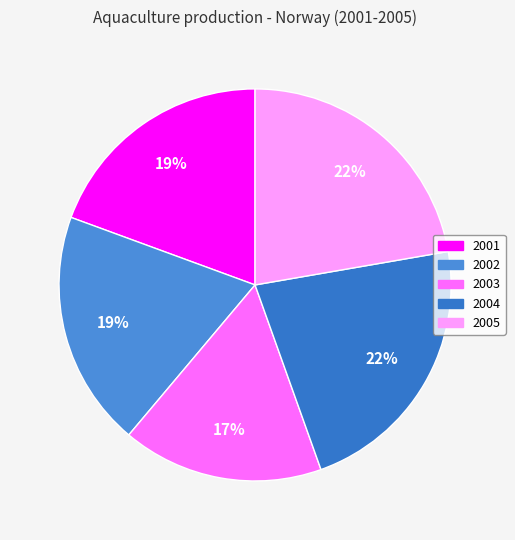

Approximately how many times larger is the value at 2003 compared to 2002?

0.9